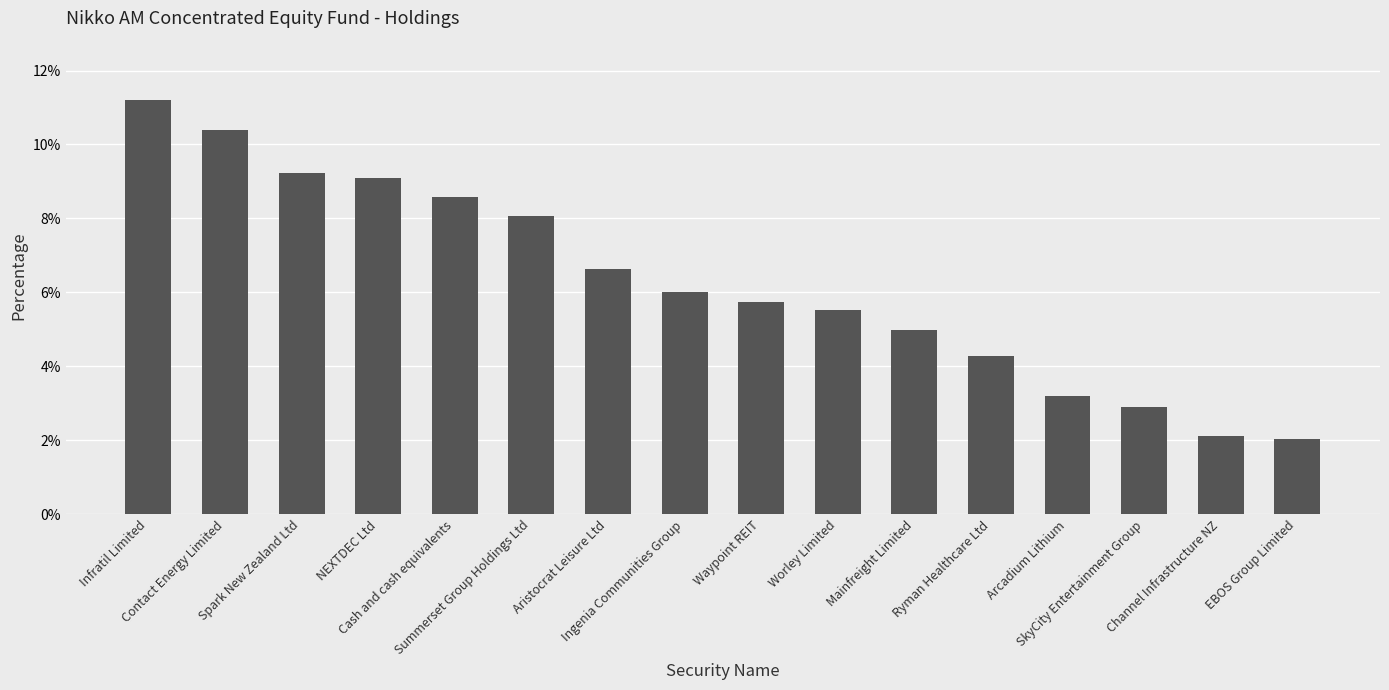

Are the bars grouped side by side (vs. stacked)?

No